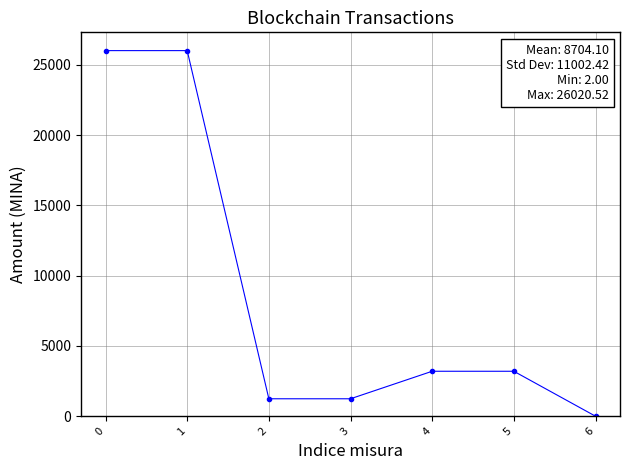

True or false: there are more than 2 points higher than both neighbors.

False